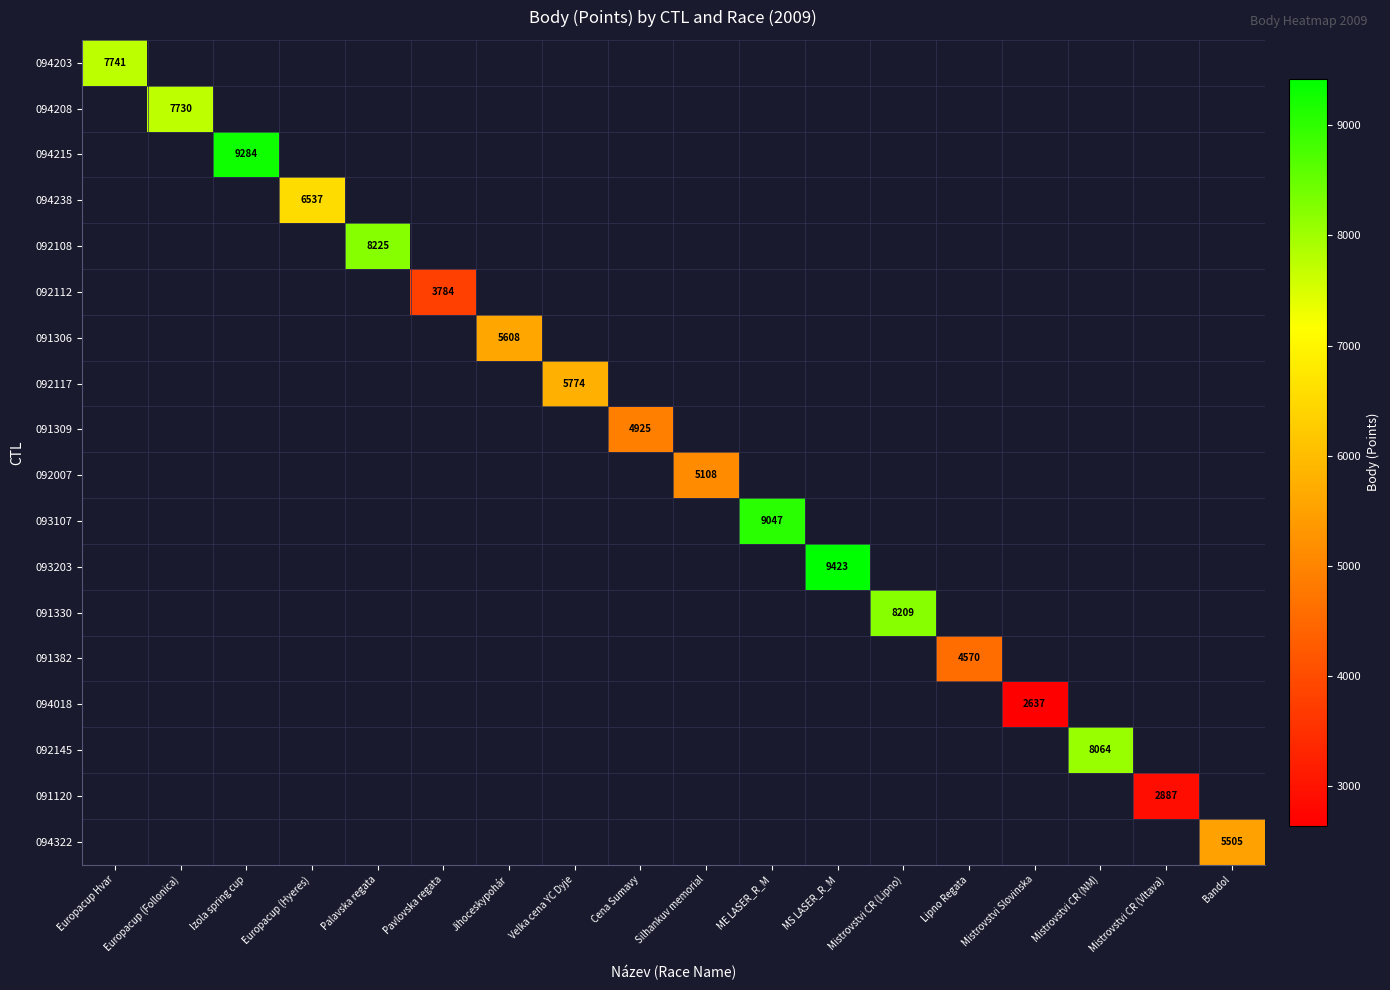

The 094018 series shows 2637 at Mistrovstvi Slovinska. True or false?

True